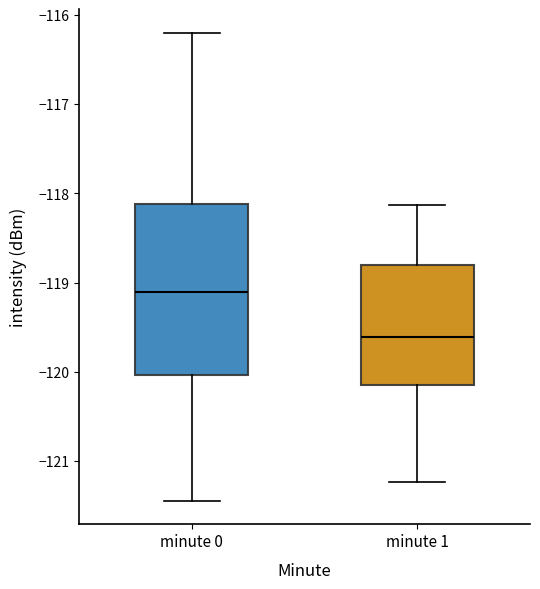

Reading left to right, read every box against the y-axis: the position of its median line, the range the box covers, and the ends of its whiskers. The values are not printed on the chart, so give them approximately, as read against the axis.

minute 0: median -119.1, box -120.0 to -118.1, whiskers -121.4 to -116.2
minute 1: median -119.6, box -120.1 to -118.8, whiskers -121.2 to -118.1